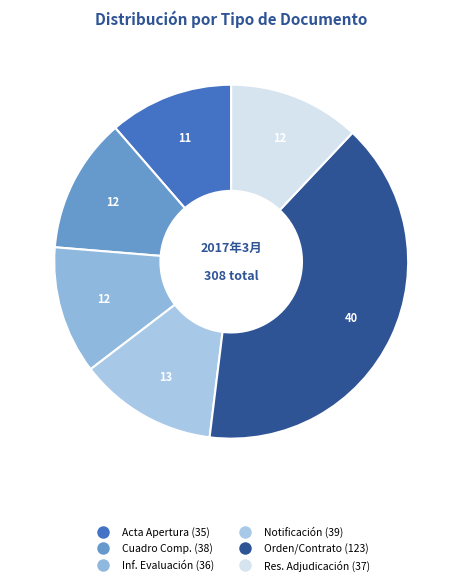

How many slices are in this pie chart?

6